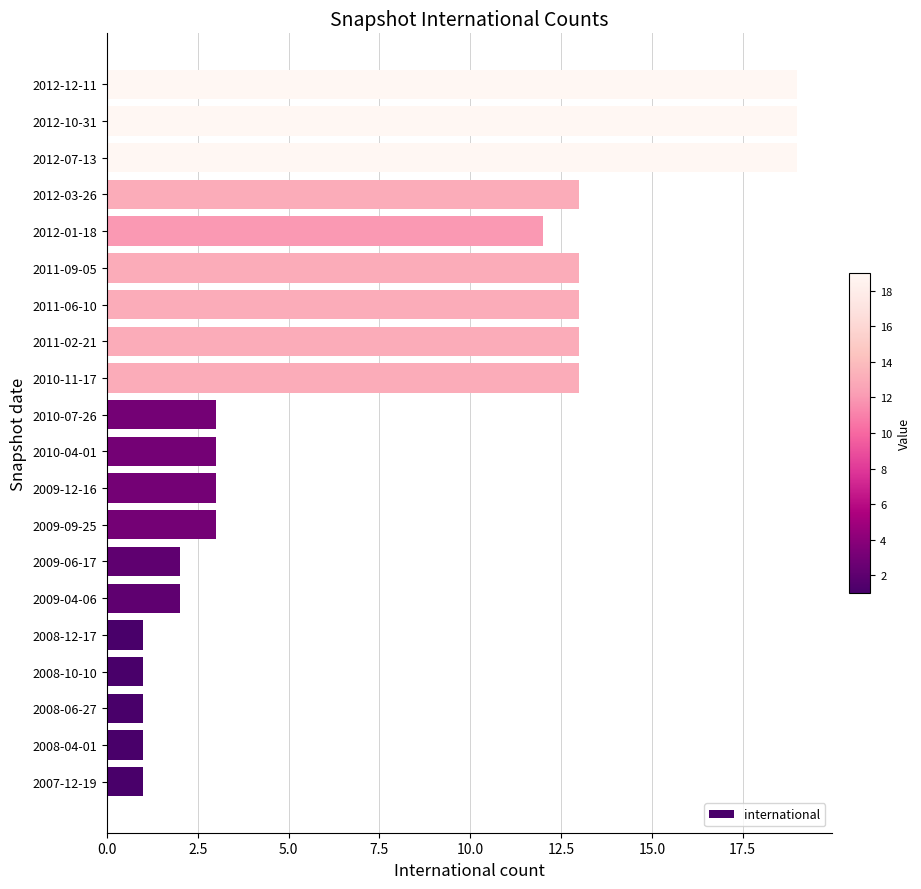

Where is the data nearest to the value 10?

2012-01-18